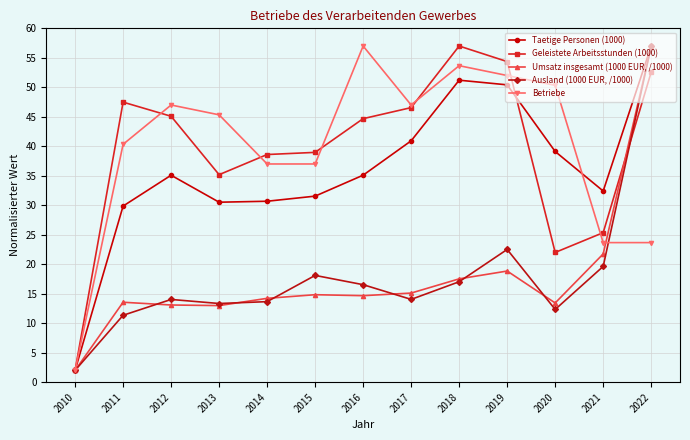

True or false: Geleistete Arbeitsstunden (1000) and Taetige Personen (1000) cross at least once.

True